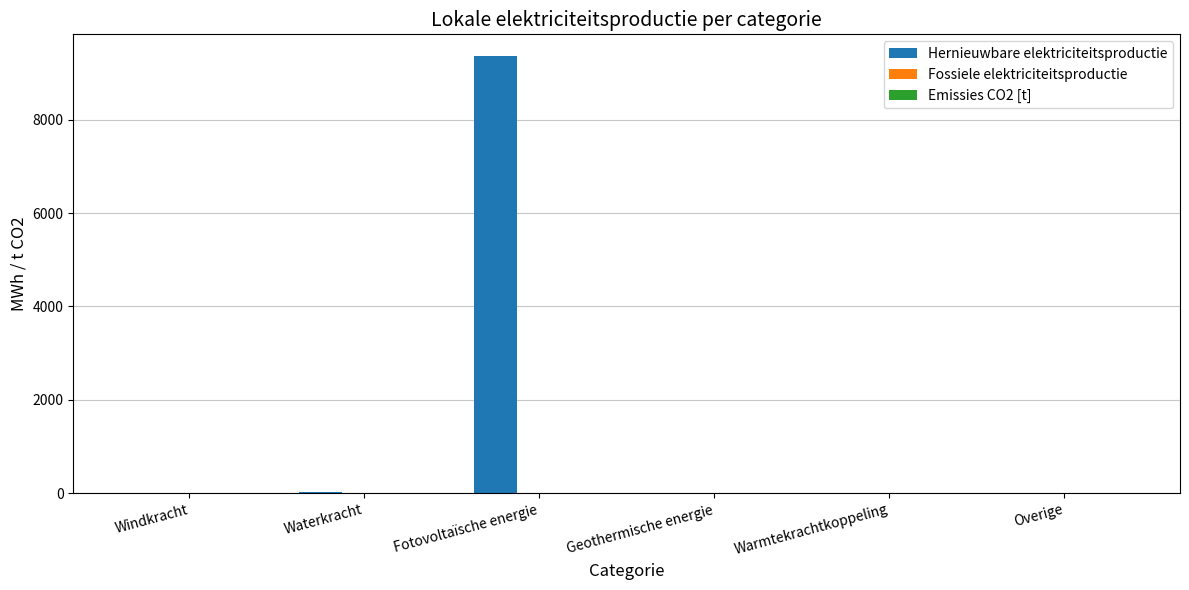

Which label corresponds to the largest value in the chart?

Fotovoltaïsche energie